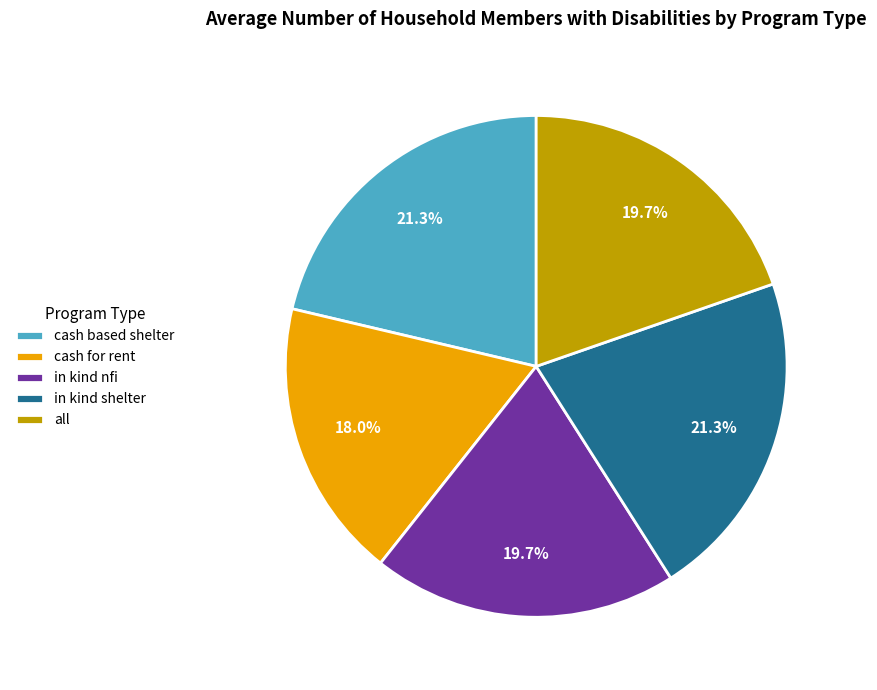

Approximately how many times larger is the value at all compared to in kind shelter?

0.9